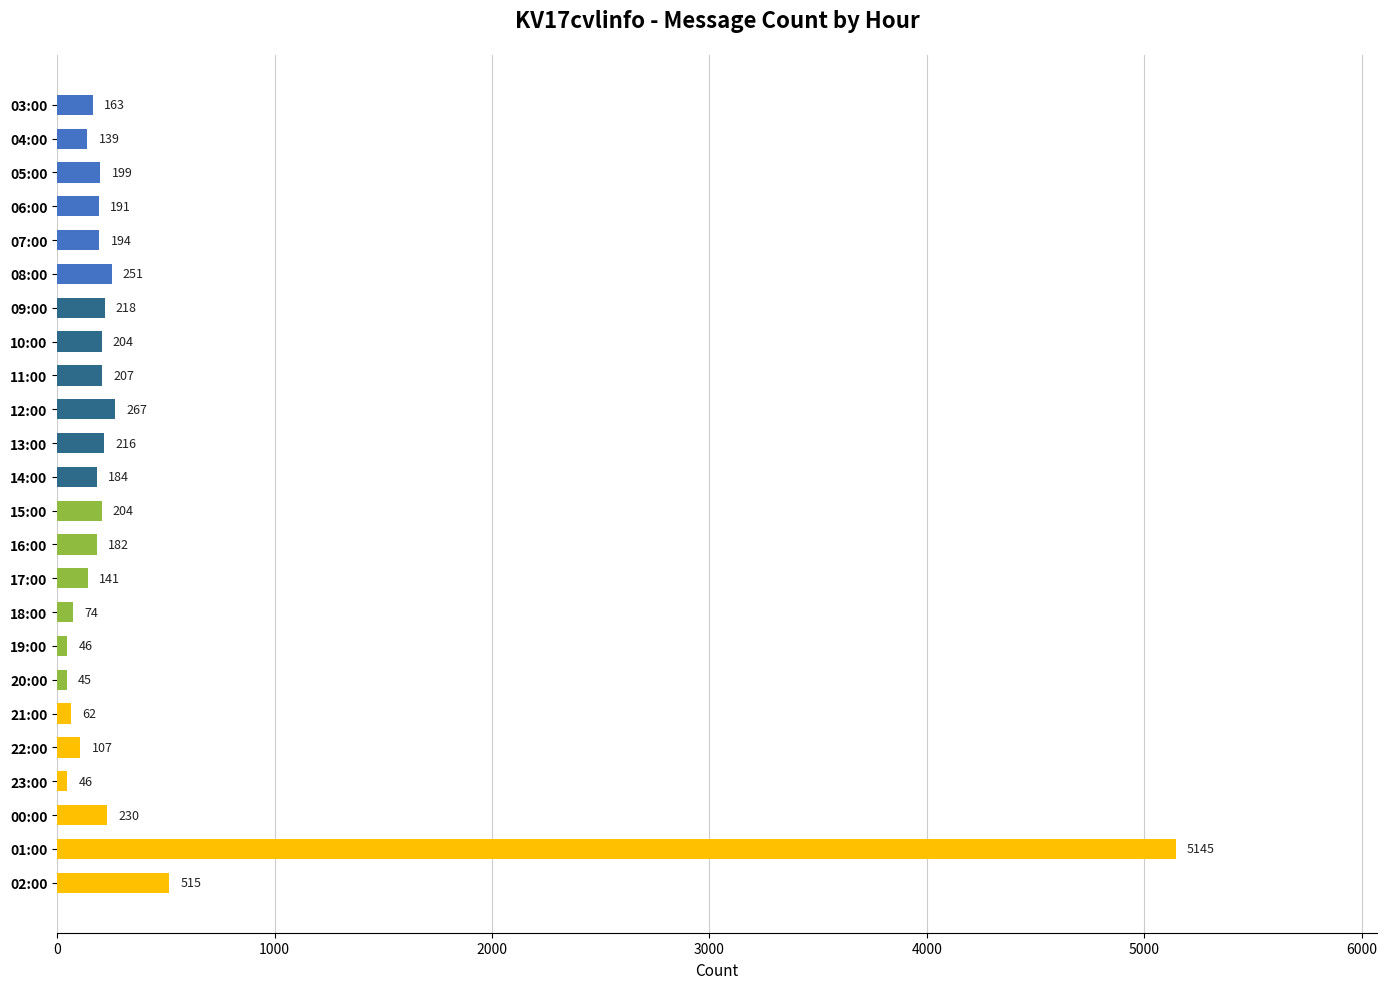

Which has a higher value, 15:00 or 01:00?

01:00